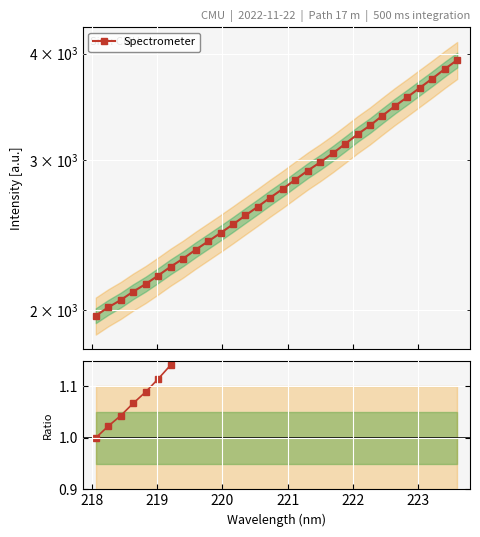

What is the sum of all Spectrometer values?

84558.1